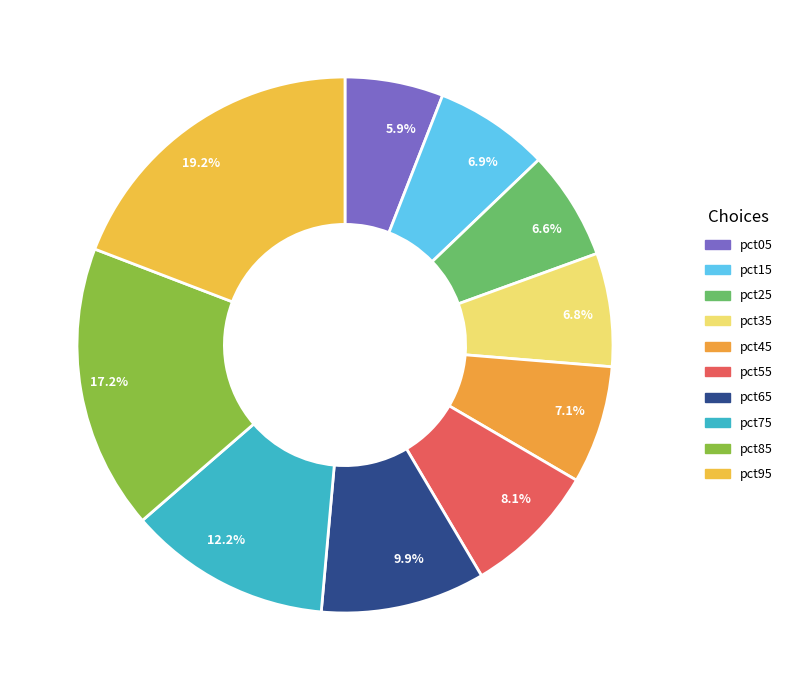

What percentage do 6.8% and 8.1% together represent?

14.9%